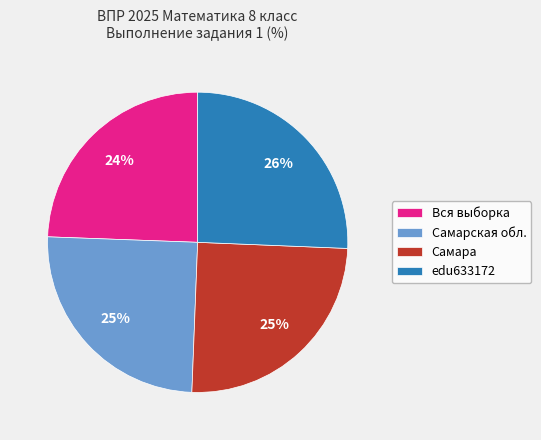

Does Вся выборка represent more than half of the total?

No